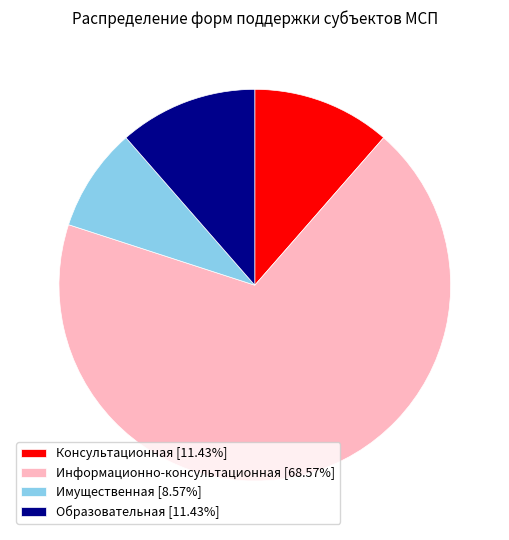

Does any single category account for the majority?

Yes